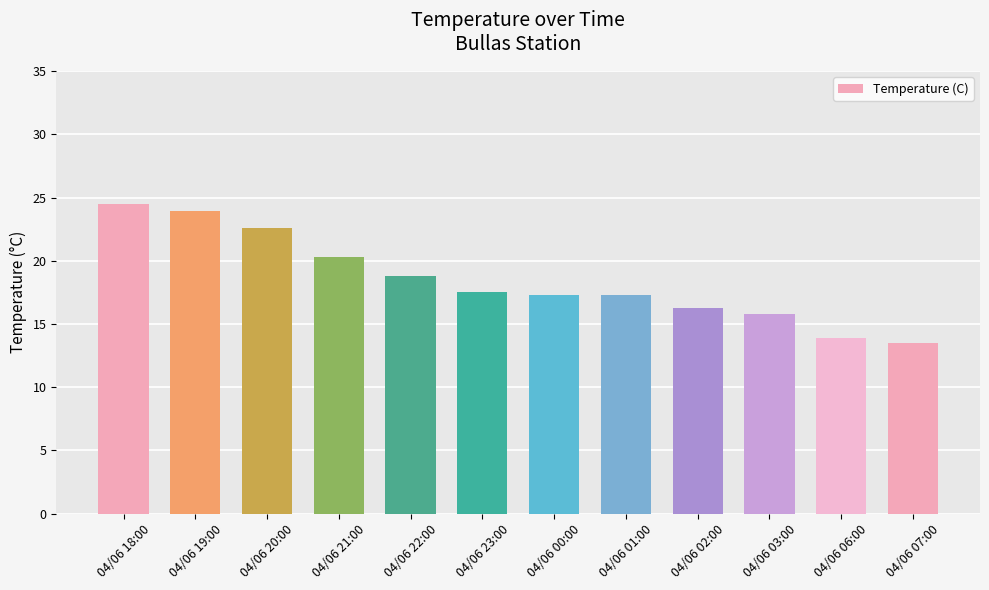

What is the ratio of the value at 04/06 19:00 to the value at 04/06 07:00?

1.8